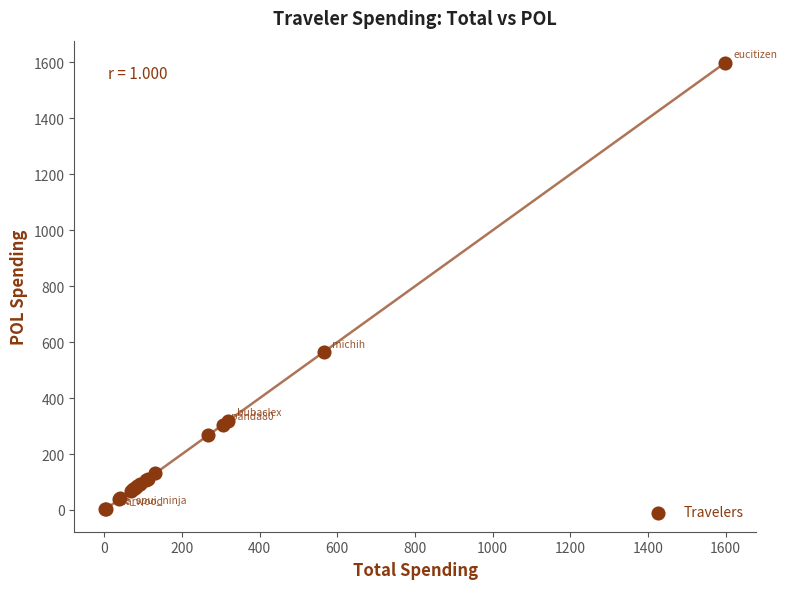

What Y value in the scatter plot is closest to 800?

564.4